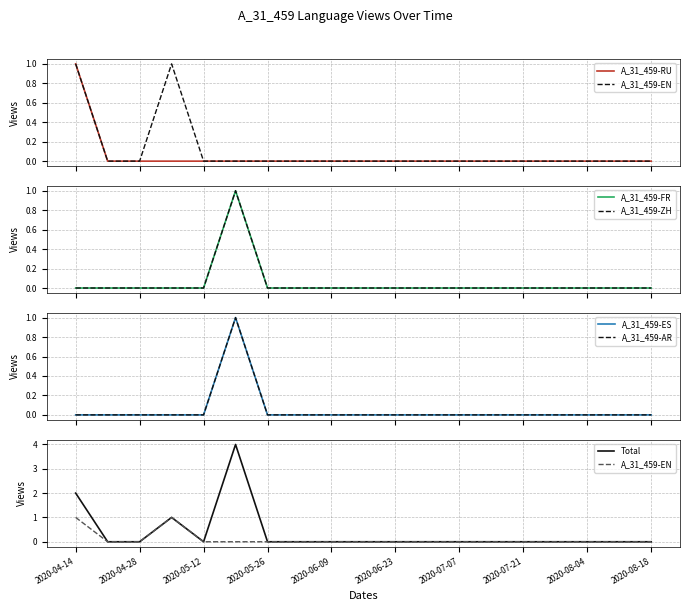

True or false: A_31_459-ES and A_31_459-AR cross at least once.

False